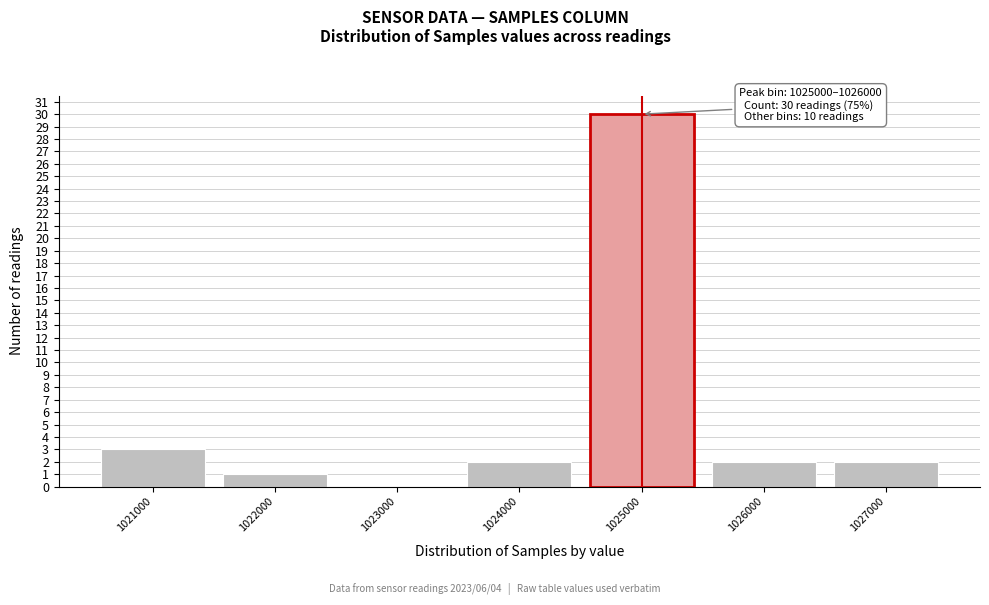

Reading right to left, what are all the values shown in this chart?

1027000=2	1026000=2	1025000=30	1024000=2	1023000=0	1022000=1	1021000=3